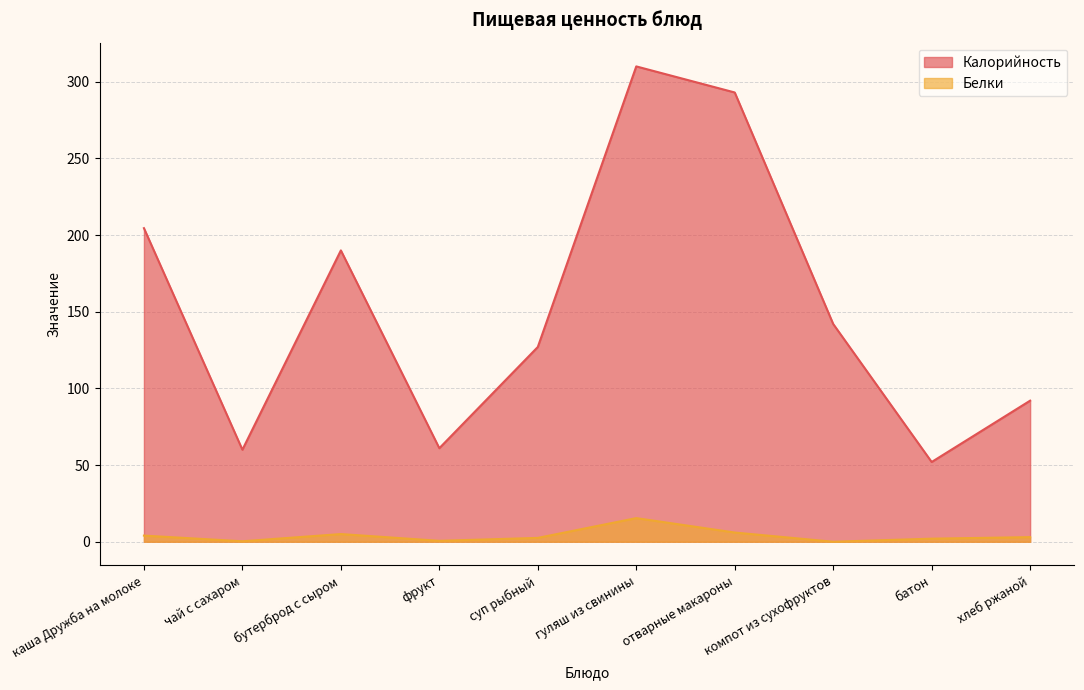

True or false: Белки and Калорийность cross at least once.

False